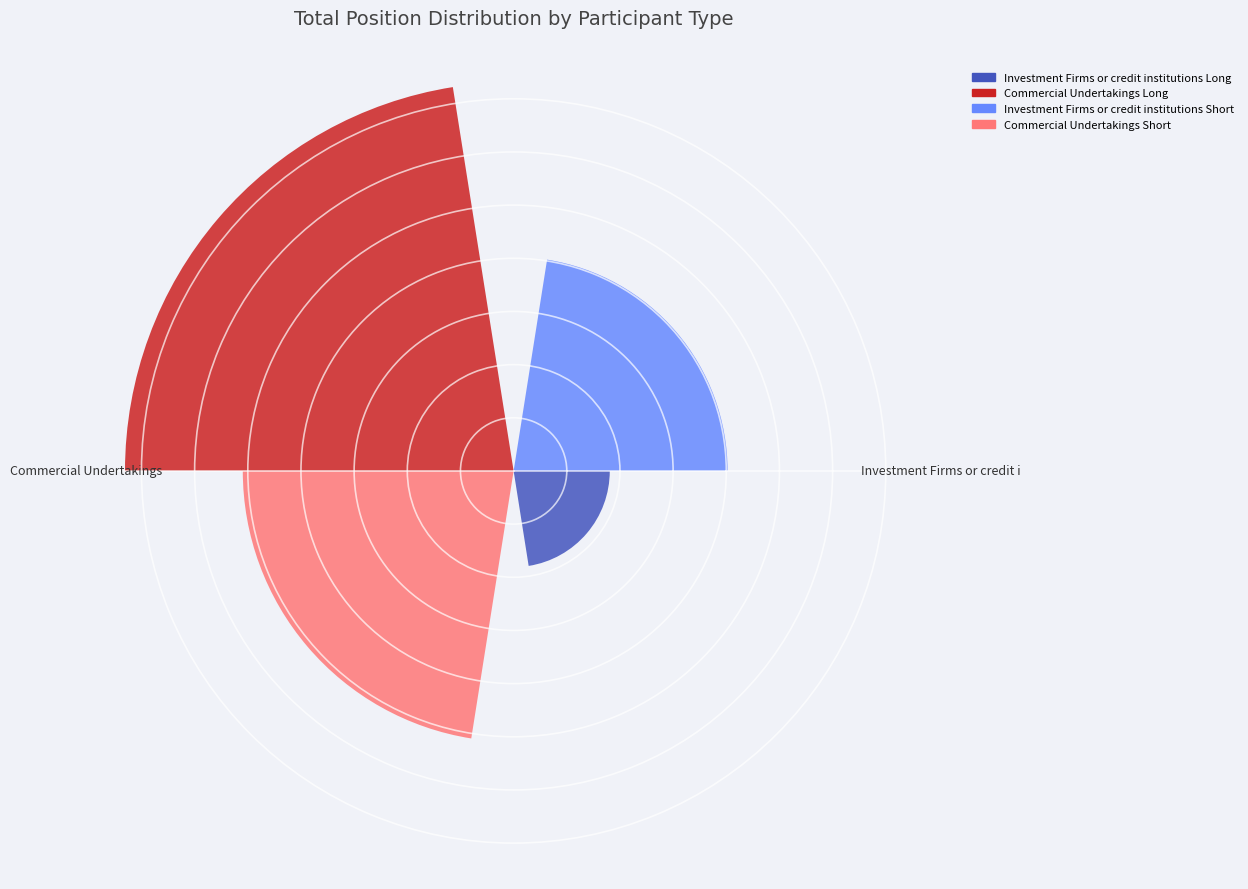

Is the sum of Commercial Undertakings and Investment Firms or credit i greater than half?

Yes